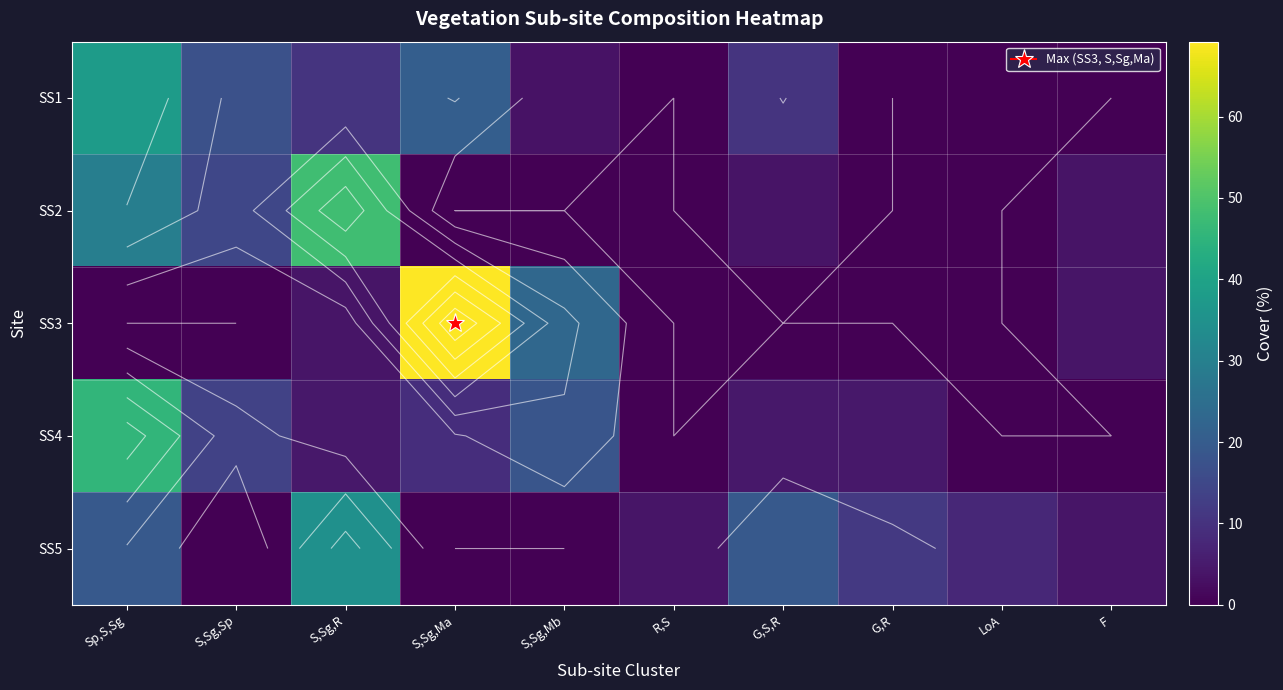

Rank the series at F from lowest to highest value.

SS1, SS4, SS2, SS3, SS5